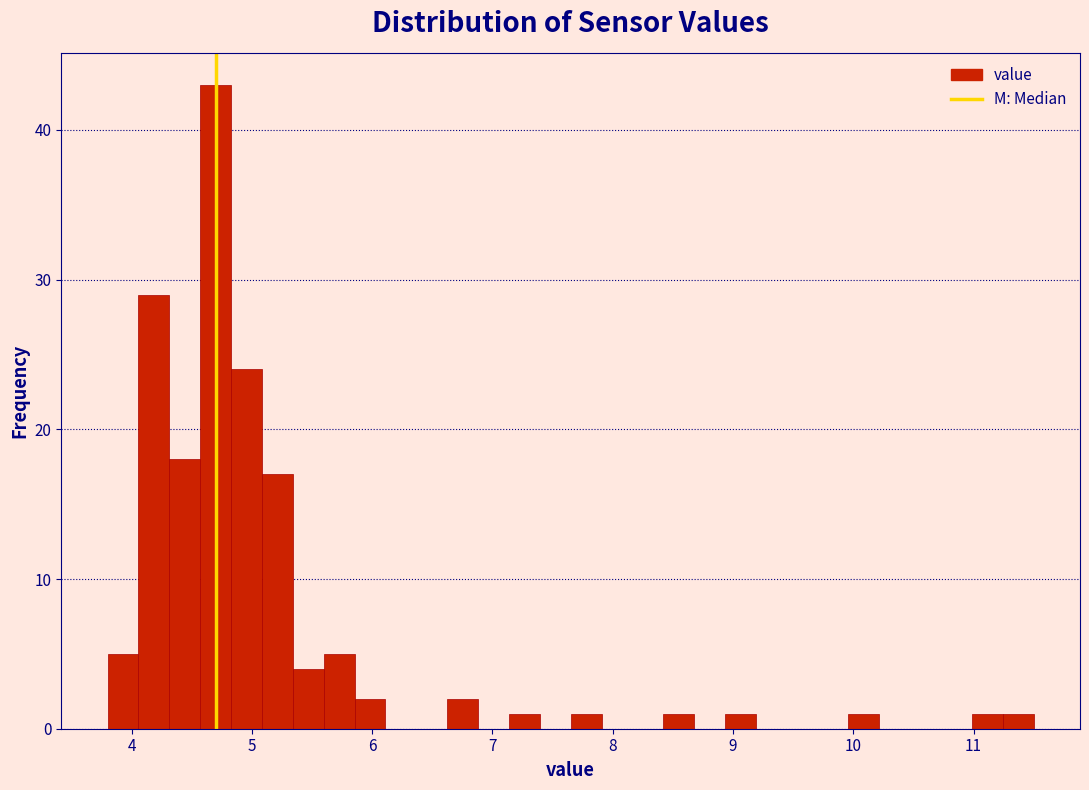

Read against the x-axis, roughly where is the centre of the tallest bar?

4.7